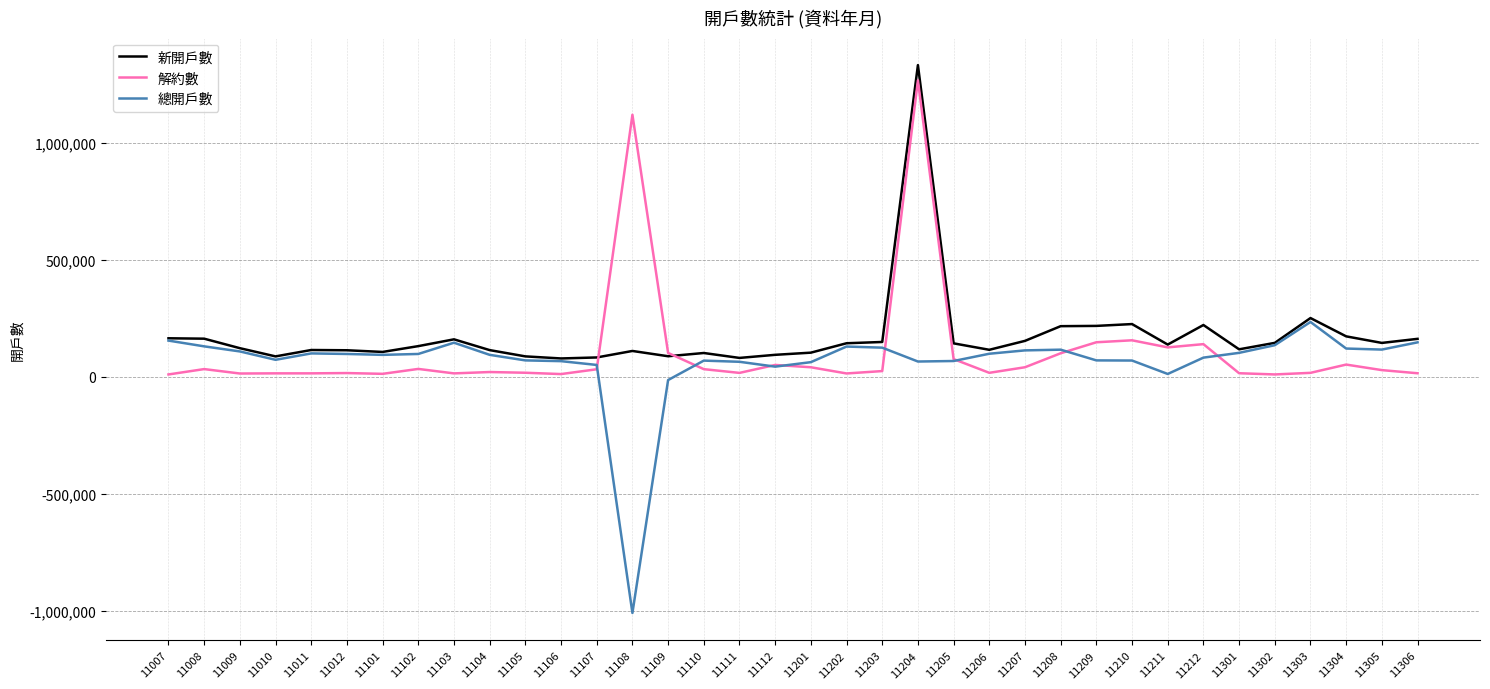

What is the greatest value displayed?

1333113